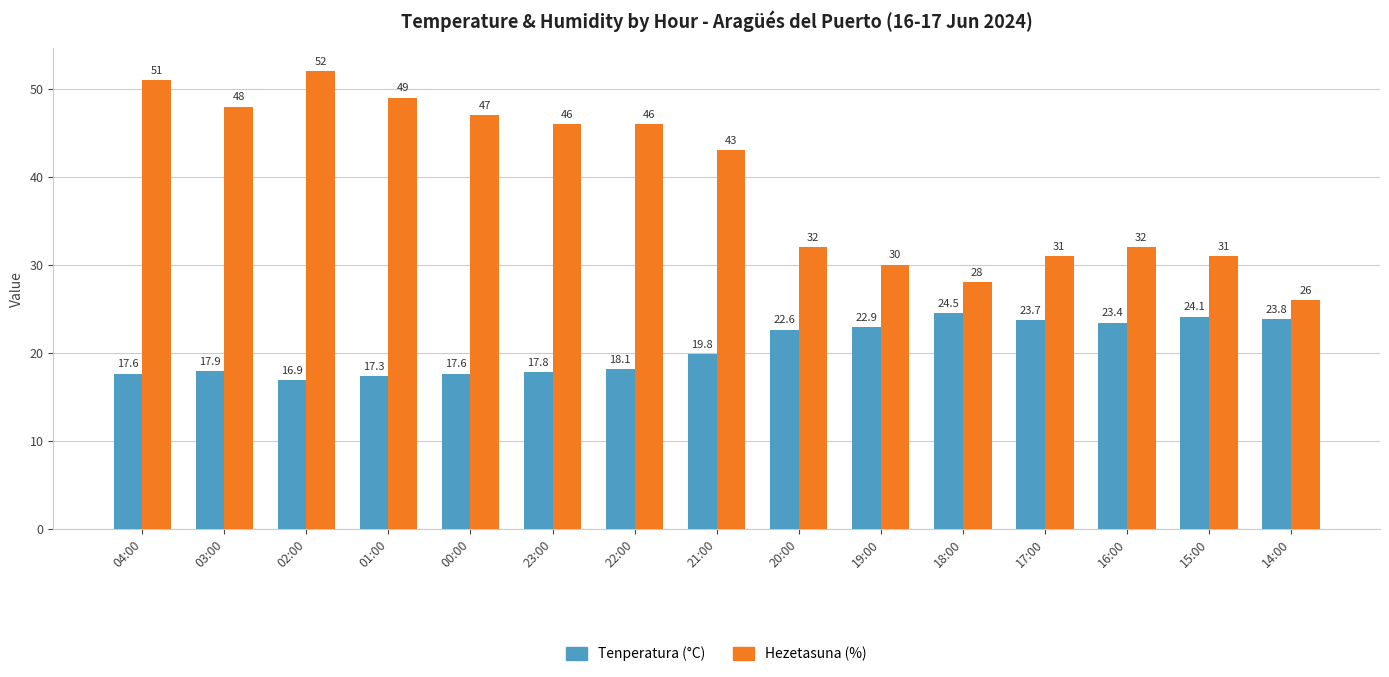

Is the value of Hezetasuna (%) at 14:00 greater than the value of Tenperatura (°C) at 20:00?

Yes